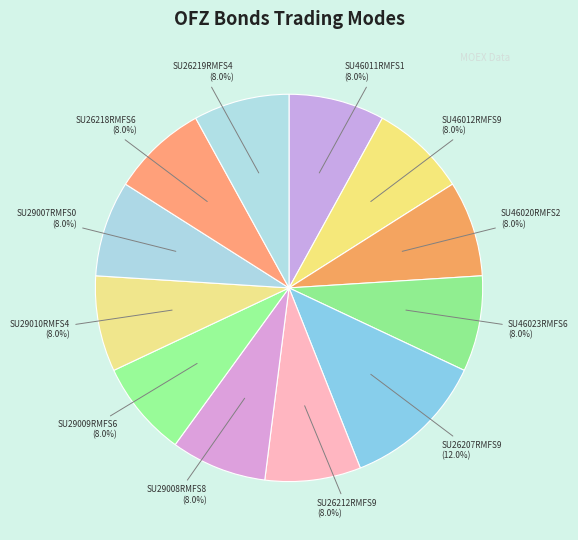

Does SU29007RMFS0 account for over 50% of the chart?

No